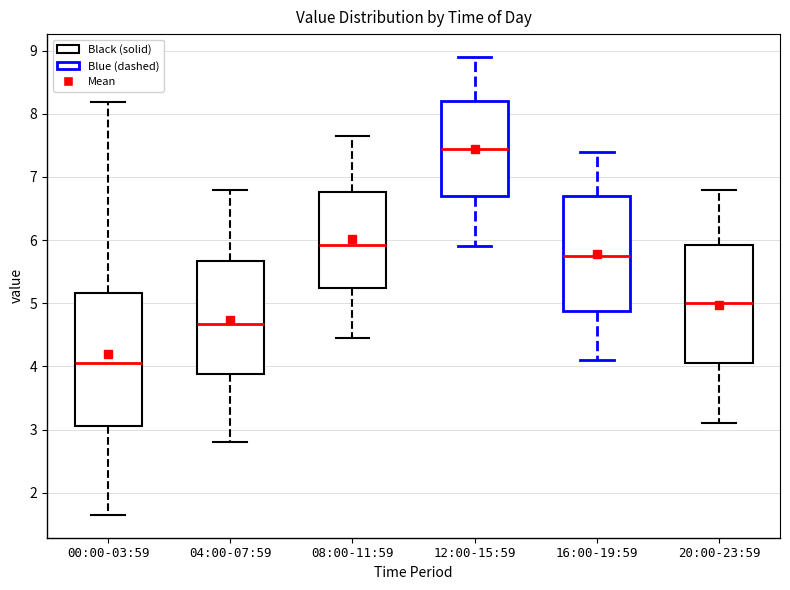

Reading left to right, read every box against the y-axis: the position of its median line, the range the box covers, and the ends of its whiskers. The values are not printed on the chart, so give them approximately, as read against the axis.

00:00-03:59: median 4.1, box 3.1 to 5.2, whiskers 1.7 to 8.2
04:00-07:59: median 4.7, box 3.9 to 5.7, whiskers 2.8 to 6.8
08:00-11:59: median 5.9, box 5.2 to 6.8, whiskers 4.5 to 7.7
12:00-15:59: median 7.5, box 6.7 to 8.2, whiskers 5.9 to 8.9
16:00-19:59: median 5.8, box 4.9 to 6.7, whiskers 4.1 to 7.4
20:00-23:59: median 5.0, box 4.1 to 5.9, whiskers 3.1 to 6.8